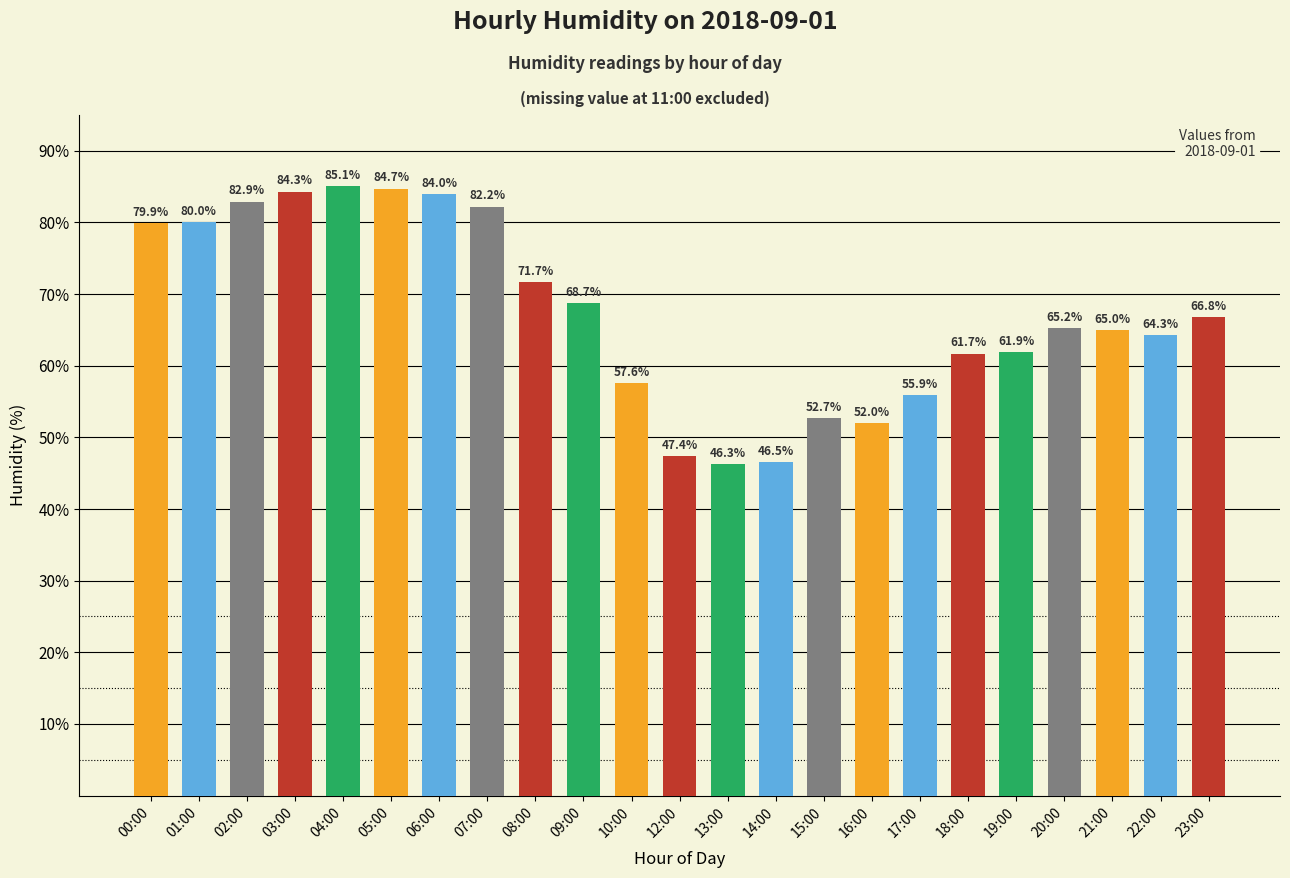

List the labels in order of value, smallest first.

13:00, 14:00, 12:00, 16:00, 15:00, 17:00, 10:00, 18:00, 19:00, 22:00, 21:00, 20:00, 23:00, 09:00, 08:00, 00:00, 01:00, 07:00, 02:00, 06:00, 03:00, 05:00, 04:00